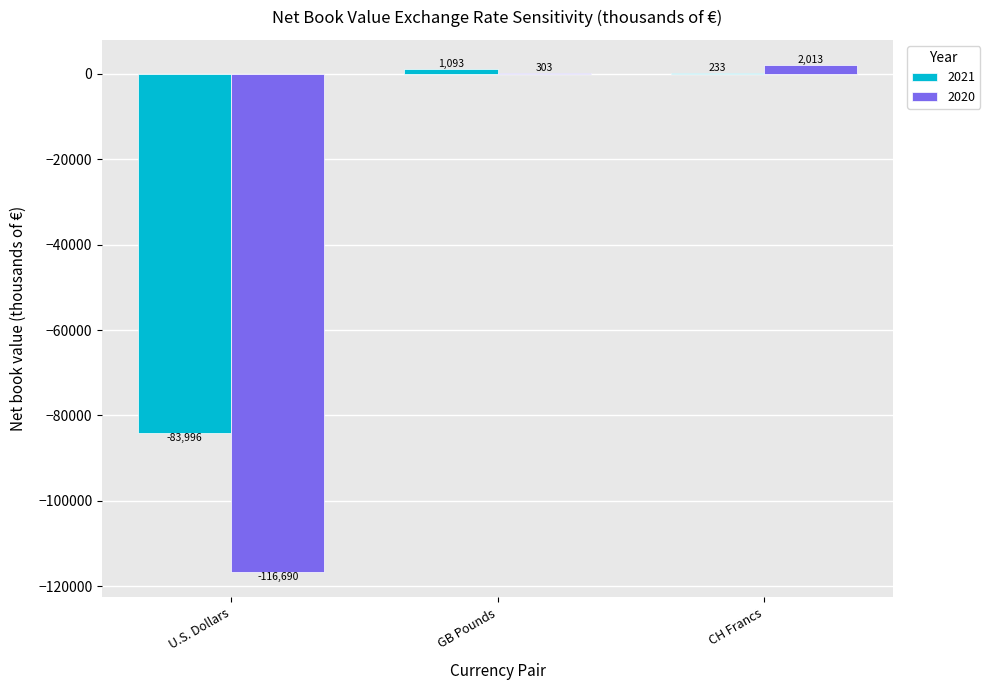

Reading left to right, extract all data points from this chart.

2021: -83996	1093	233
2020: -116690	303	2013